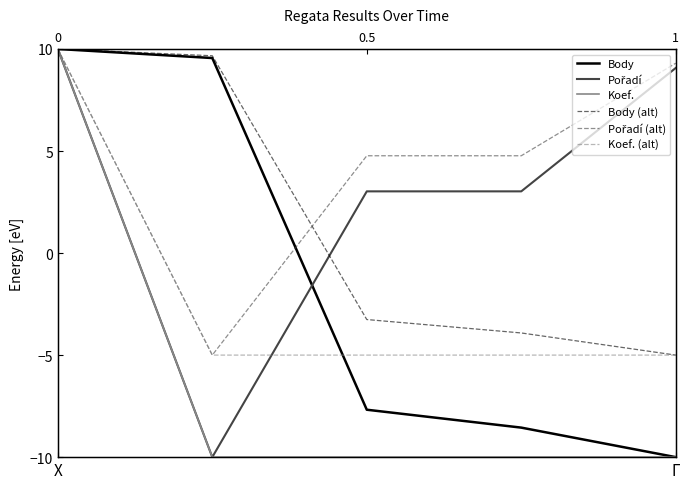

List the labels in order of Koef. value, smallest first.

Γ, 2, 3, 4, X